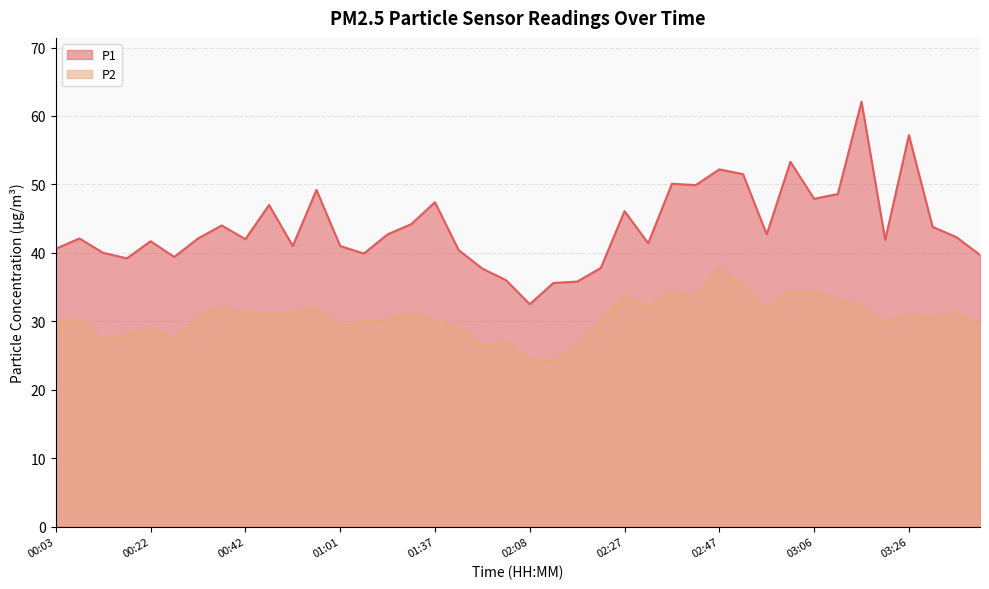

What is the label of the 25th point from the right?

01:21